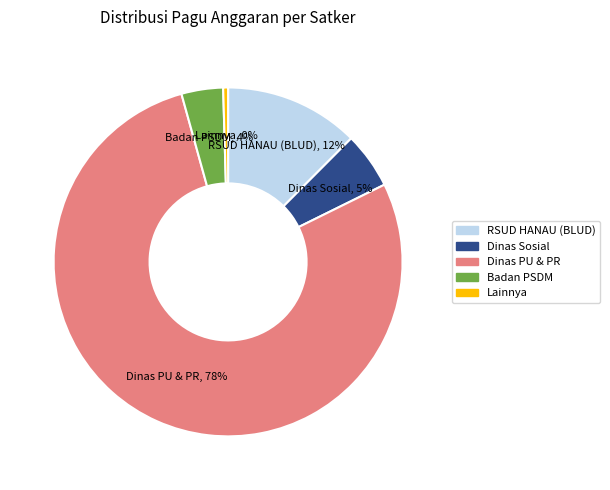

Is there any slice that represents more than half of the pie?

Yes